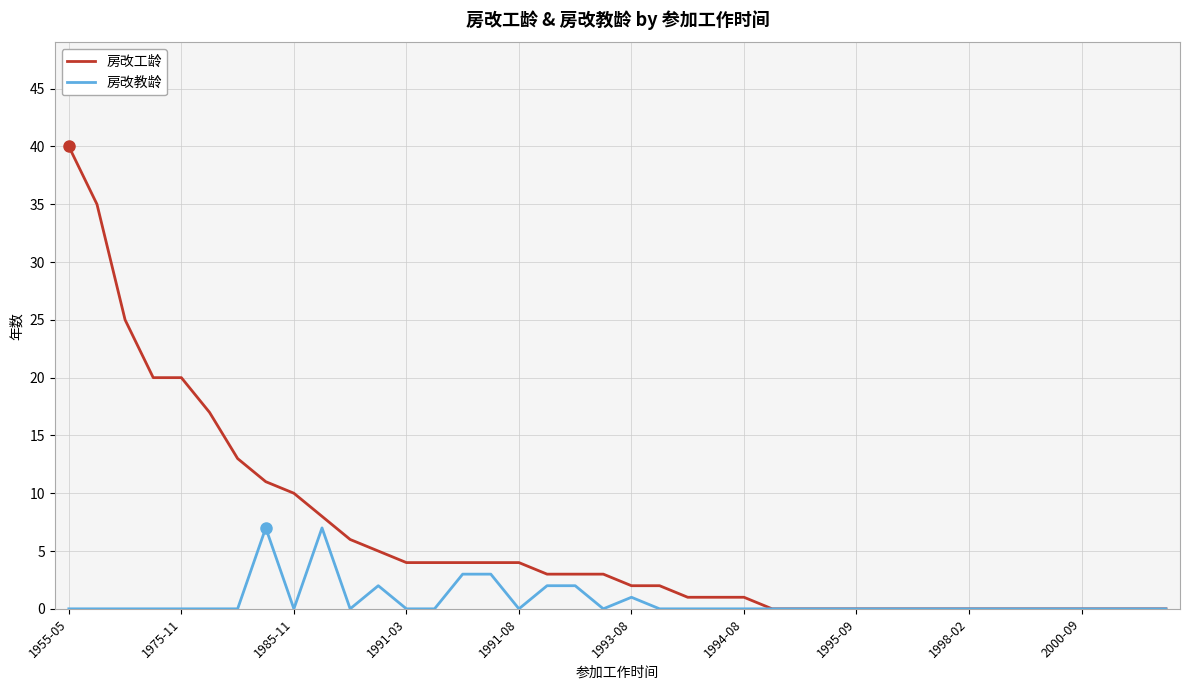

Which series has the largest total across all categories?

房改工龄